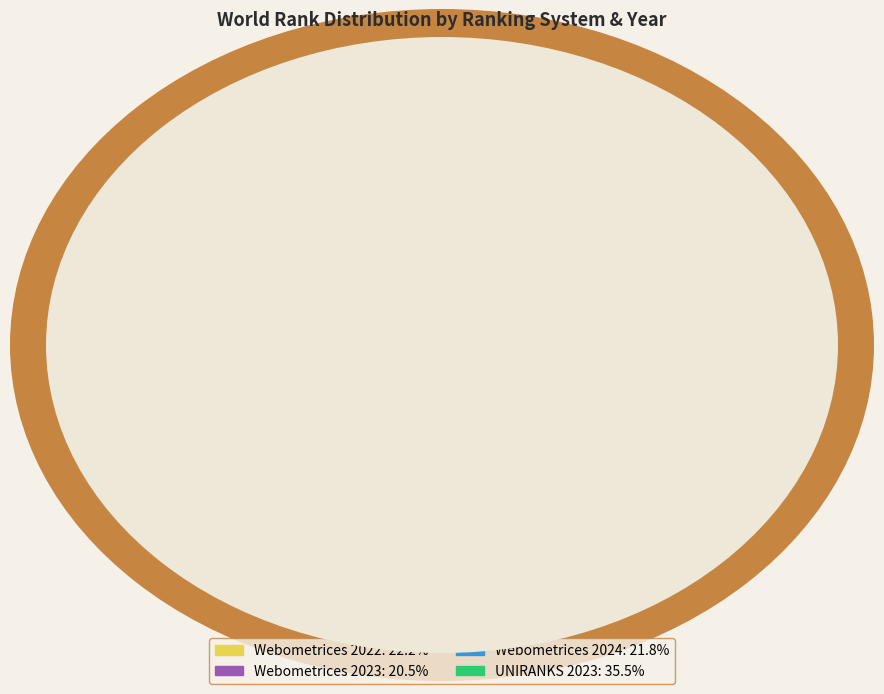

Between UNIRANKS 2023: 35.5% and Webometrices 2023: 20.5%, which is larger?

UNIRANKS 2023: 35.5%